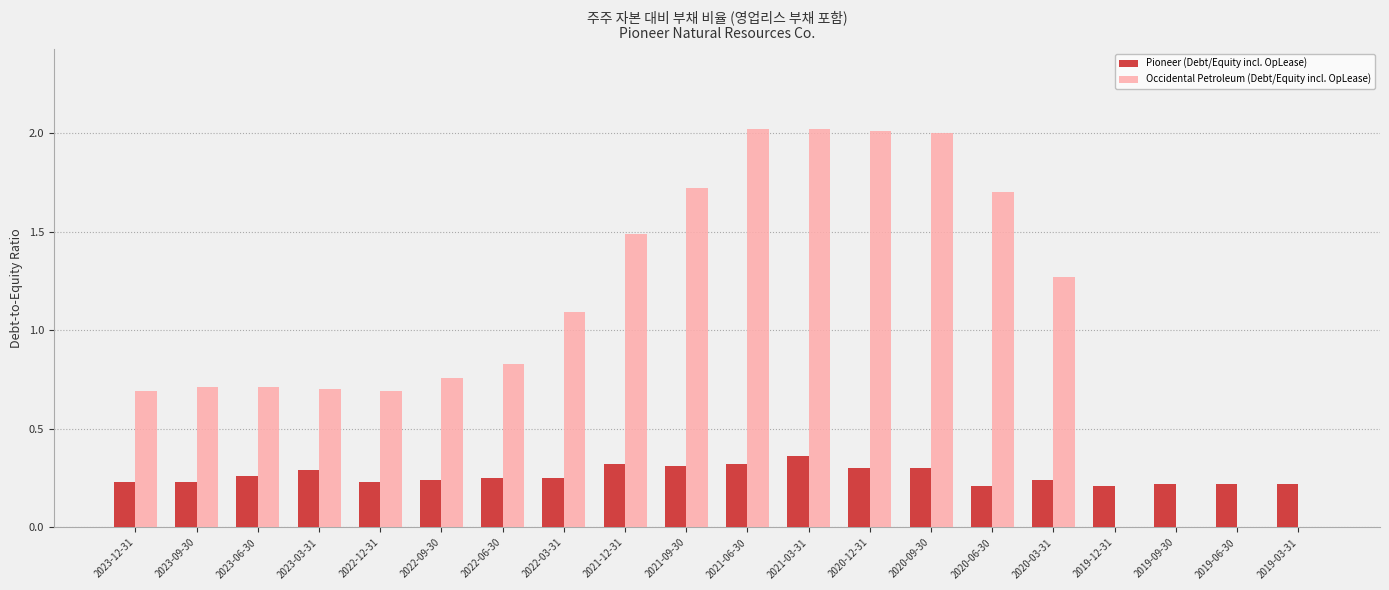

Is the value of Occidental Petroleum (Debt/Equity incl. OpLease) at 2020-12-31 greater than the value of Pioneer (Debt/Equity incl. OpLease) at 2020-09-30?

Yes